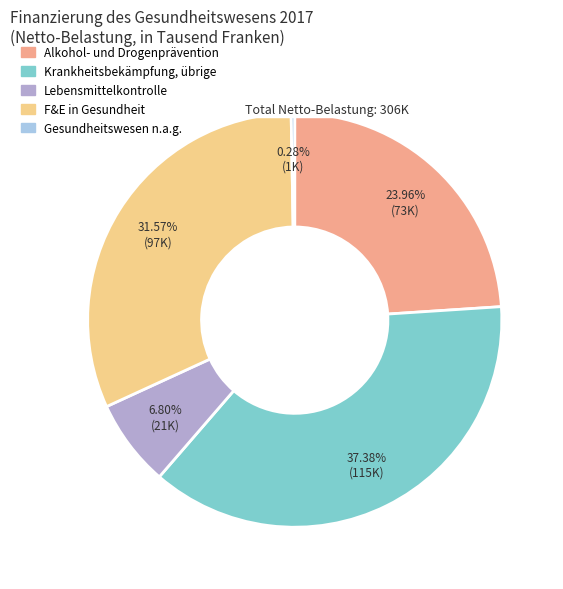

Which slice is the largest?

Krankheitsbekämpfung, übrige